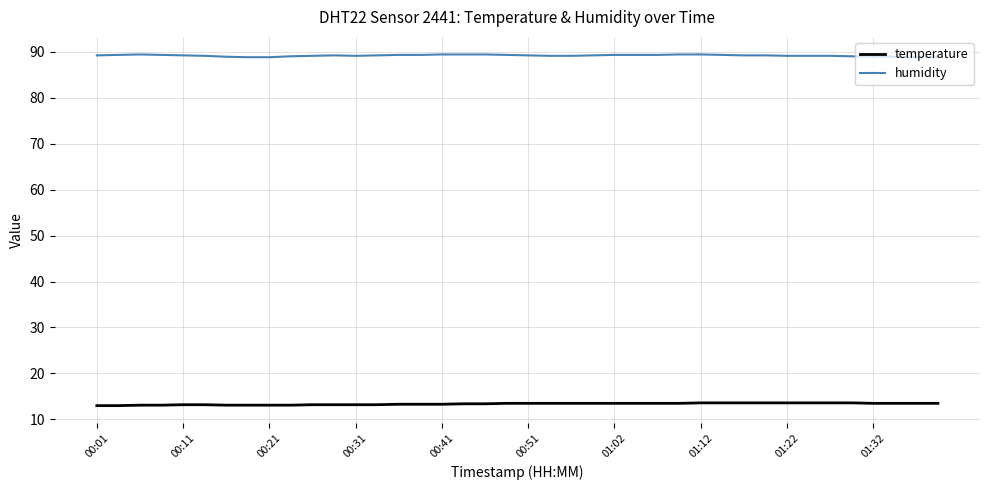

List the series in order of their overall mean, lowest first.

temperature, humidity